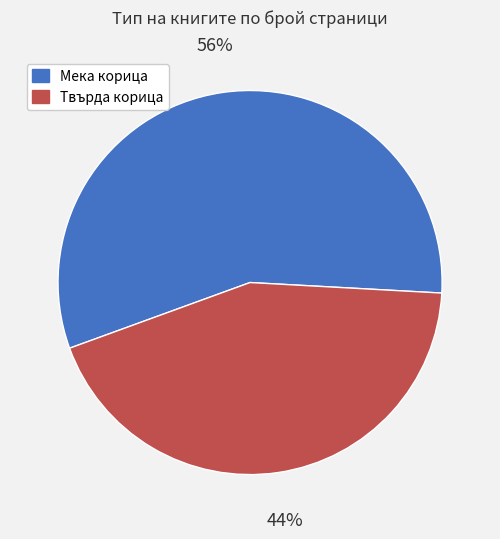

To the nearest percent, what is the average slice percentage?

50%